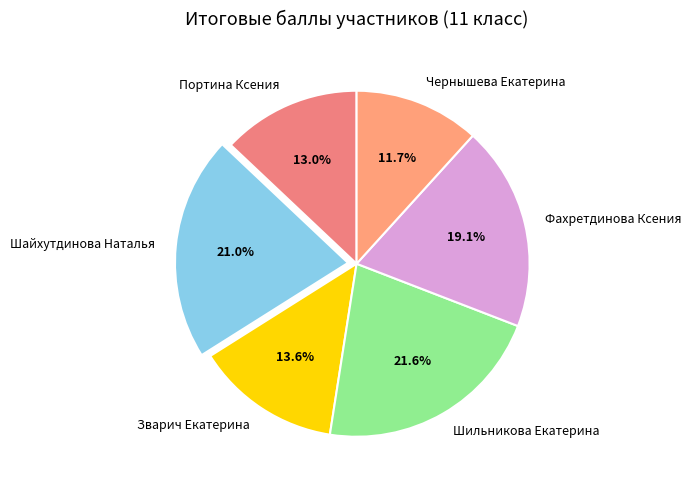

Is it true that Зварич Екатерина is 20% of the pie?

False